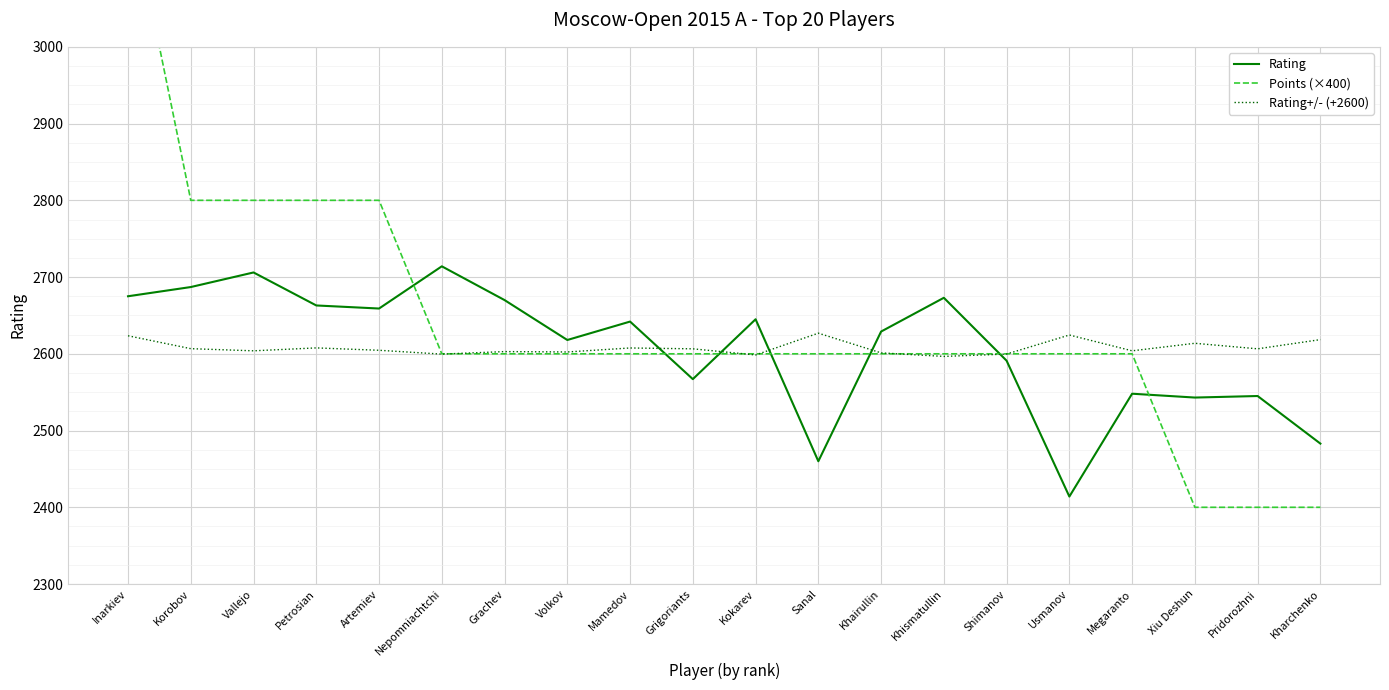

At Khairullin, list the series in order from largest to smallest.

Rating, Rating+/- (+2600), Points (×400)